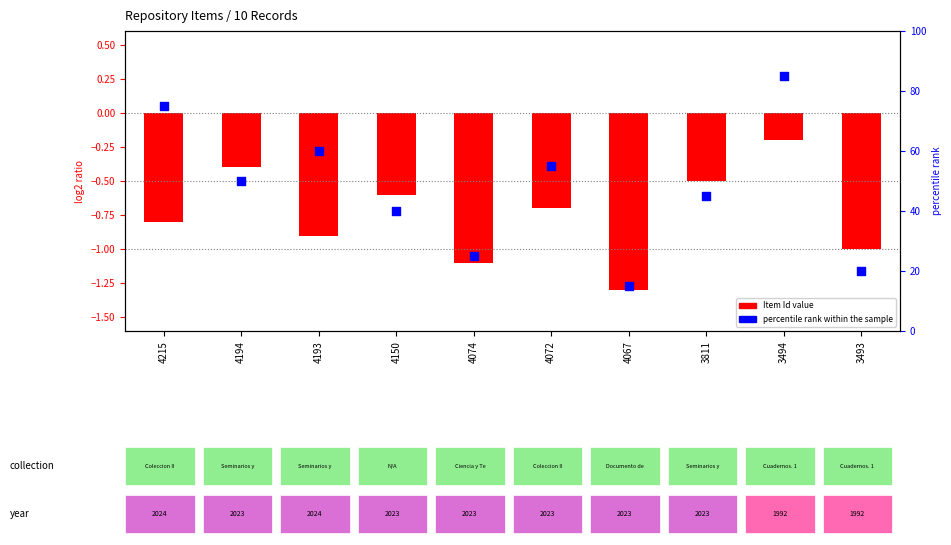

Which series has the widest spread of Y values?

Year (percentile rank)